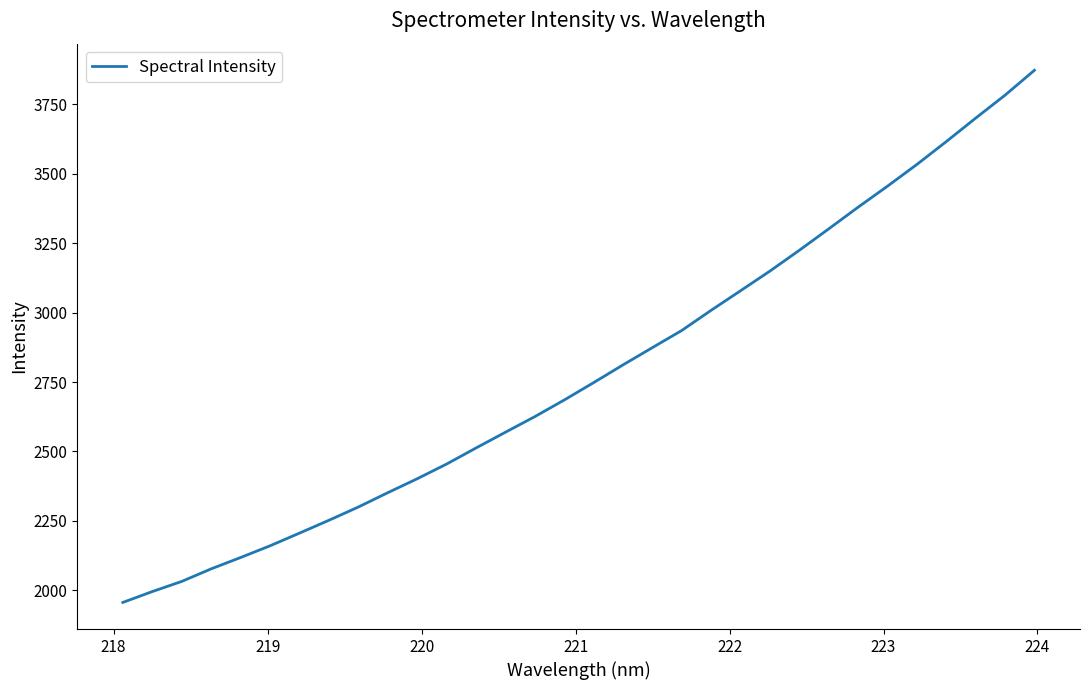

What is the minimum value shown in the chart?

1956.7